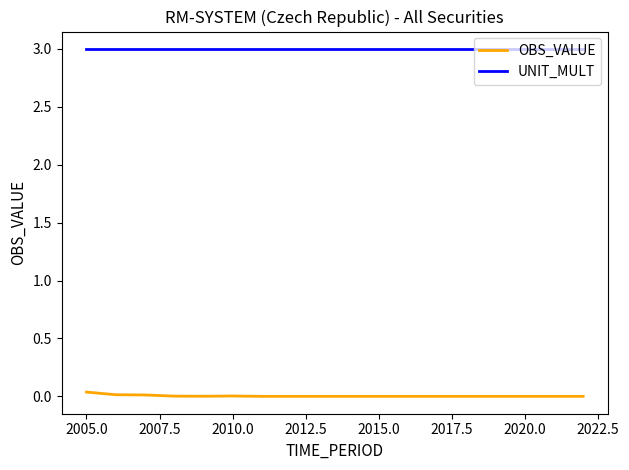

True or false: OBS_VALUE and UNIT_MULT intersect in this chart.

False